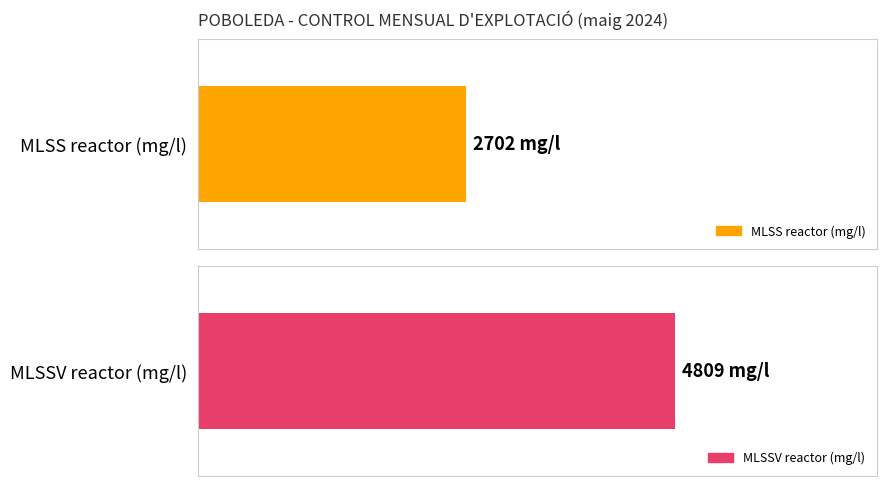

List the series in order of their peak value, lowest first.

MLSS, MLSSV